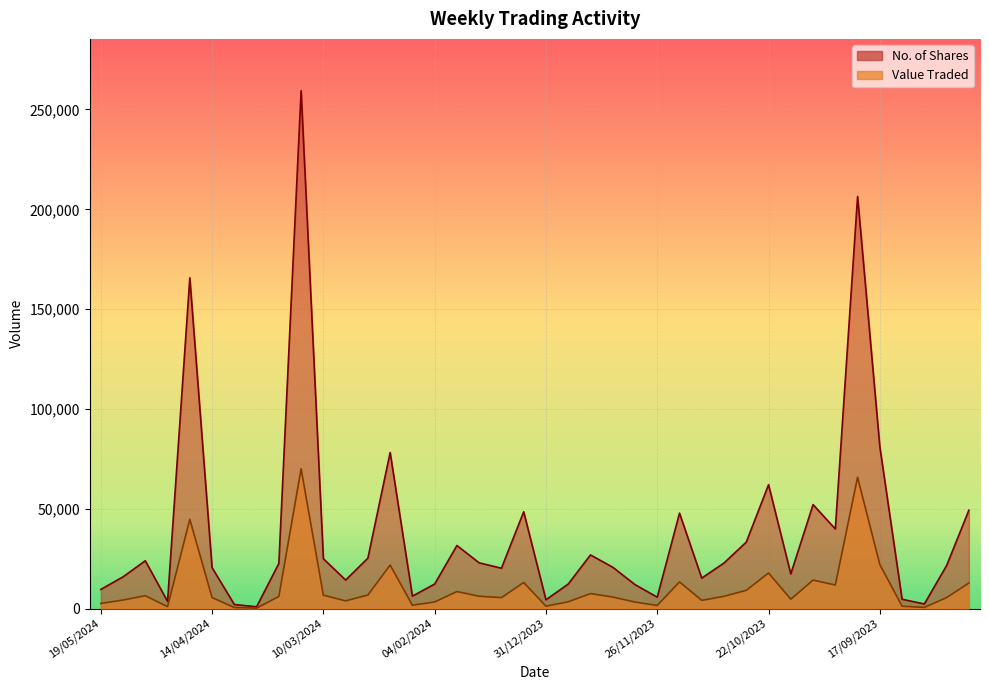

The Value Traded series shows 80275 at 21/04/2024. True or false?

False